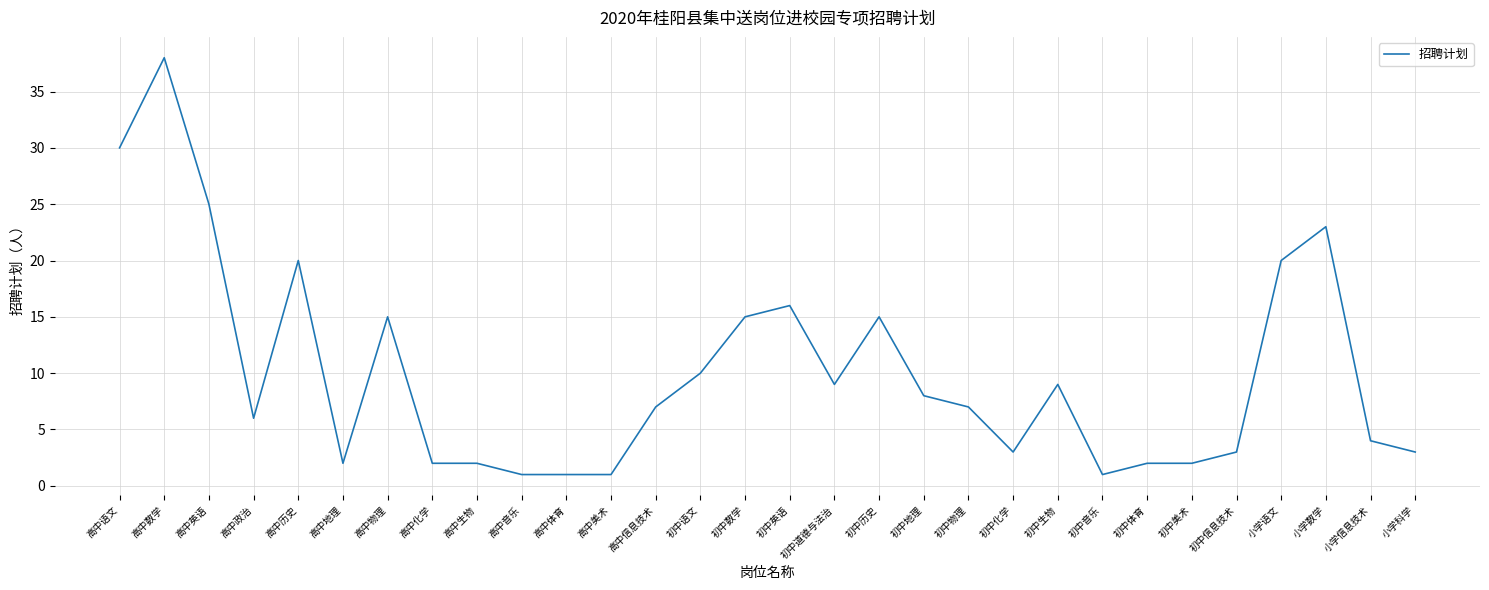

What is the smallest value displayed?

1